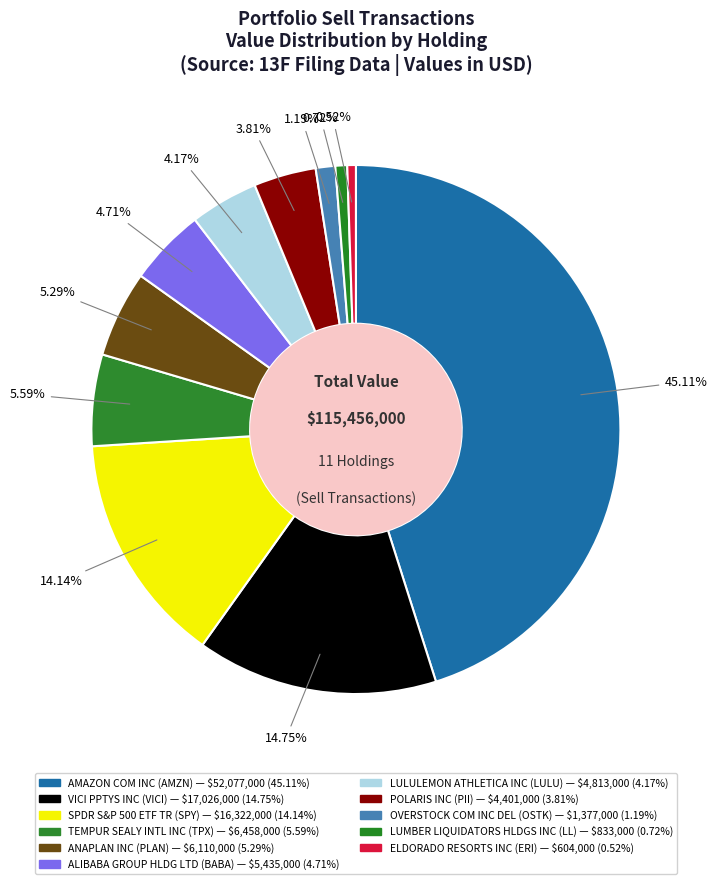

How many slices are in this pie chart?

11